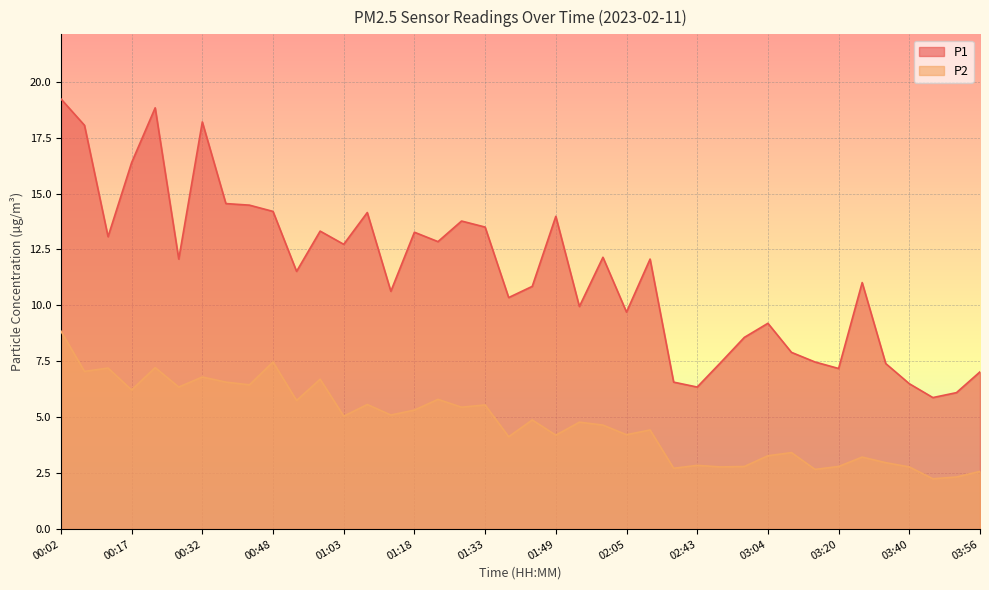

Which category has the highest value across all series?

00:02